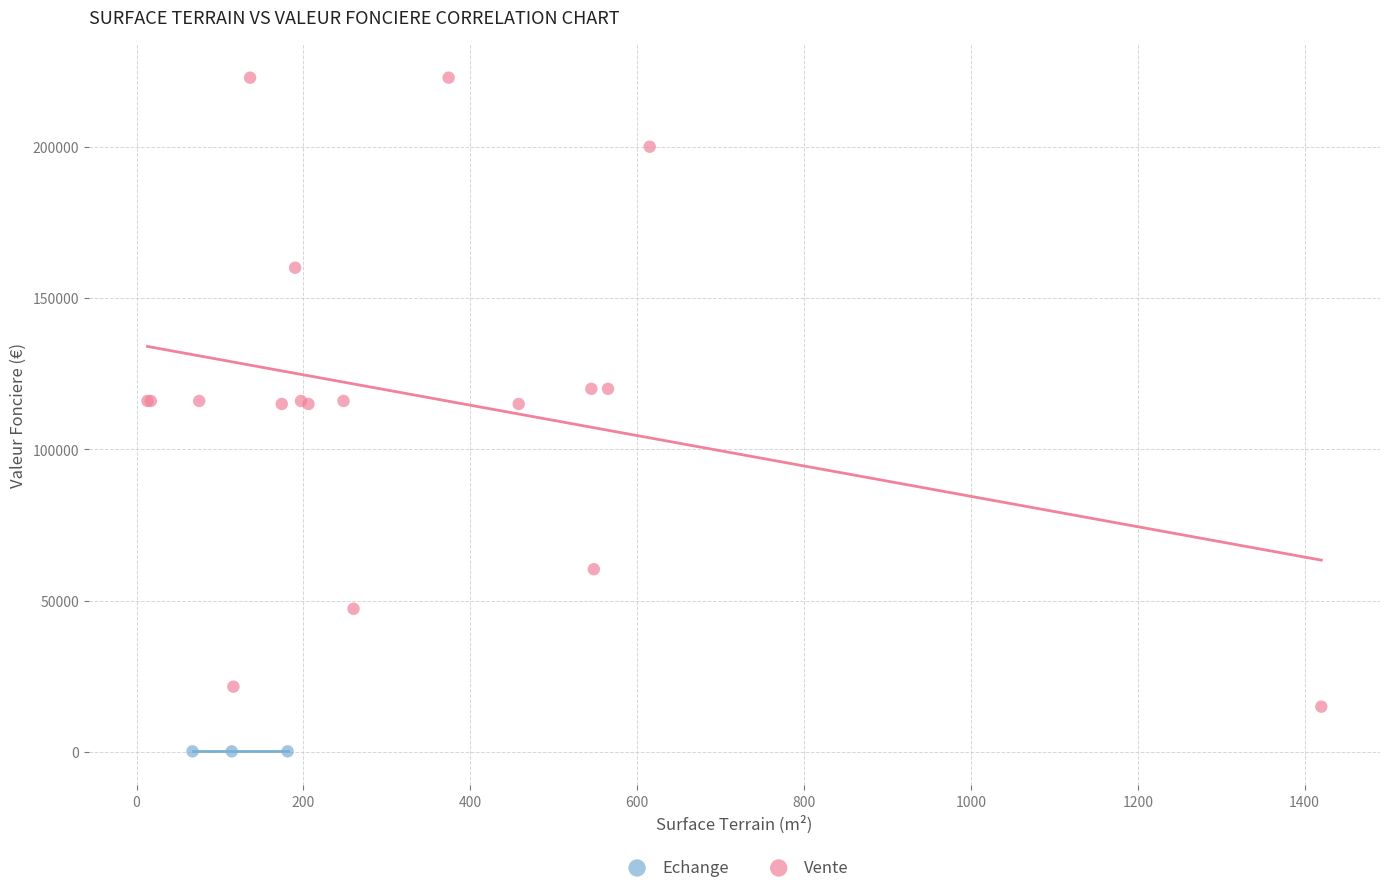

Which series contains the highest Y value?

Vente